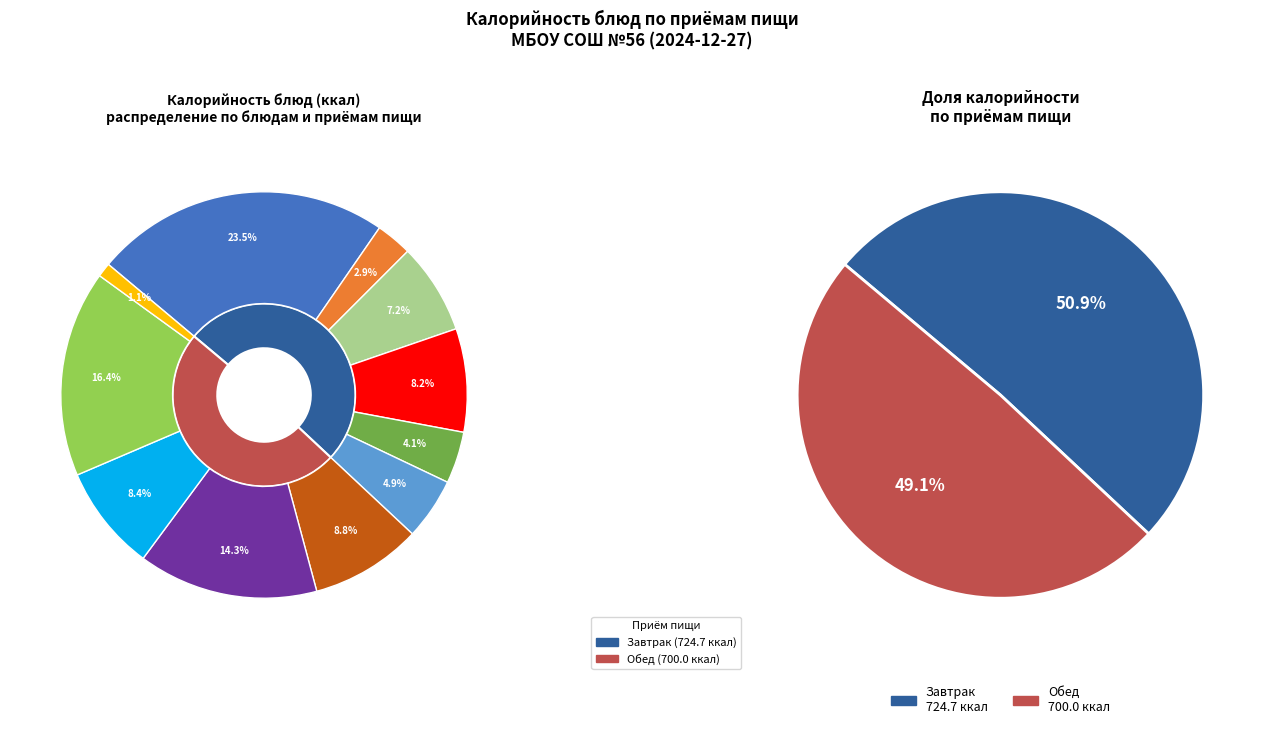

Is it true that Капуста тушеная is 15% of the pie?

False